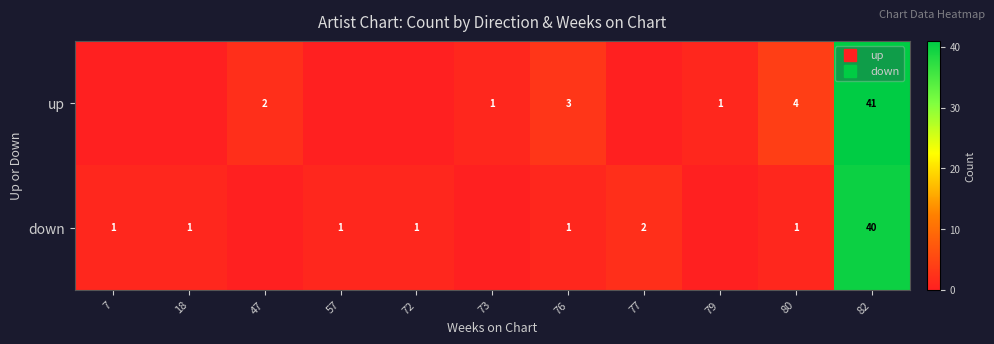

Rank the series at 7 from highest to lowest value.

down, up